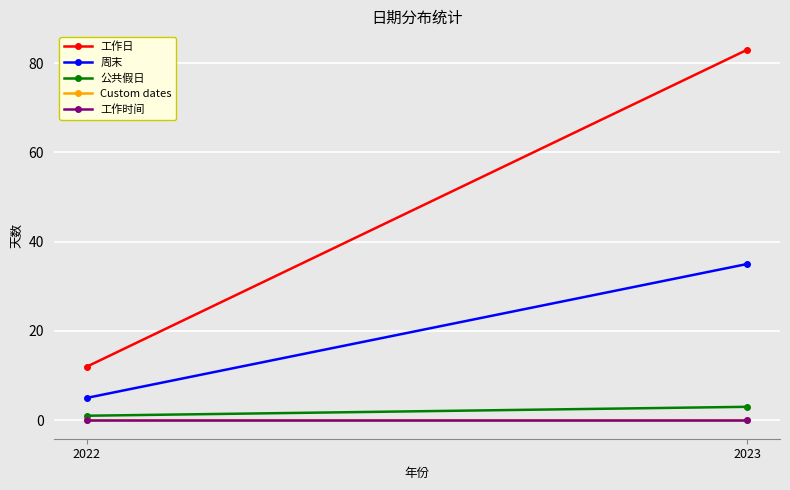

At which category is the sum across all series the highest?

2023